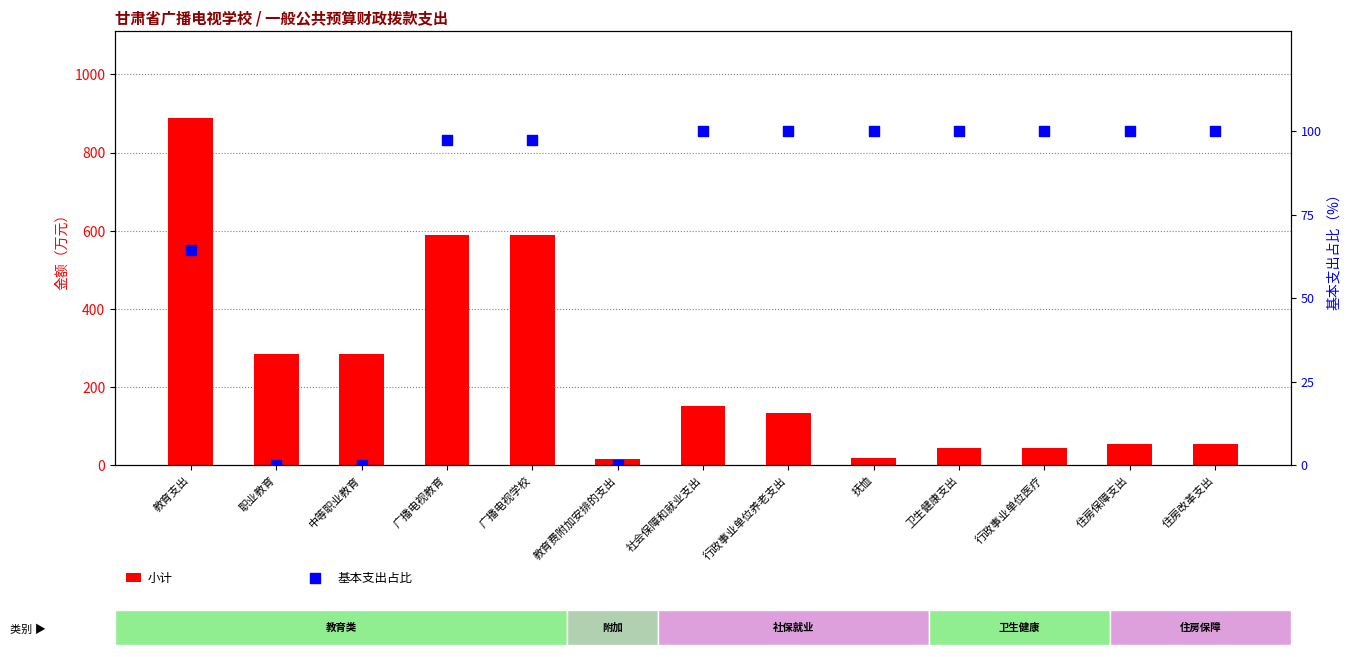

Is the value of 基本支出占比 at 教育费附加安排的支出 greater than the value of 小计 at 行政事业单位医疗?

No